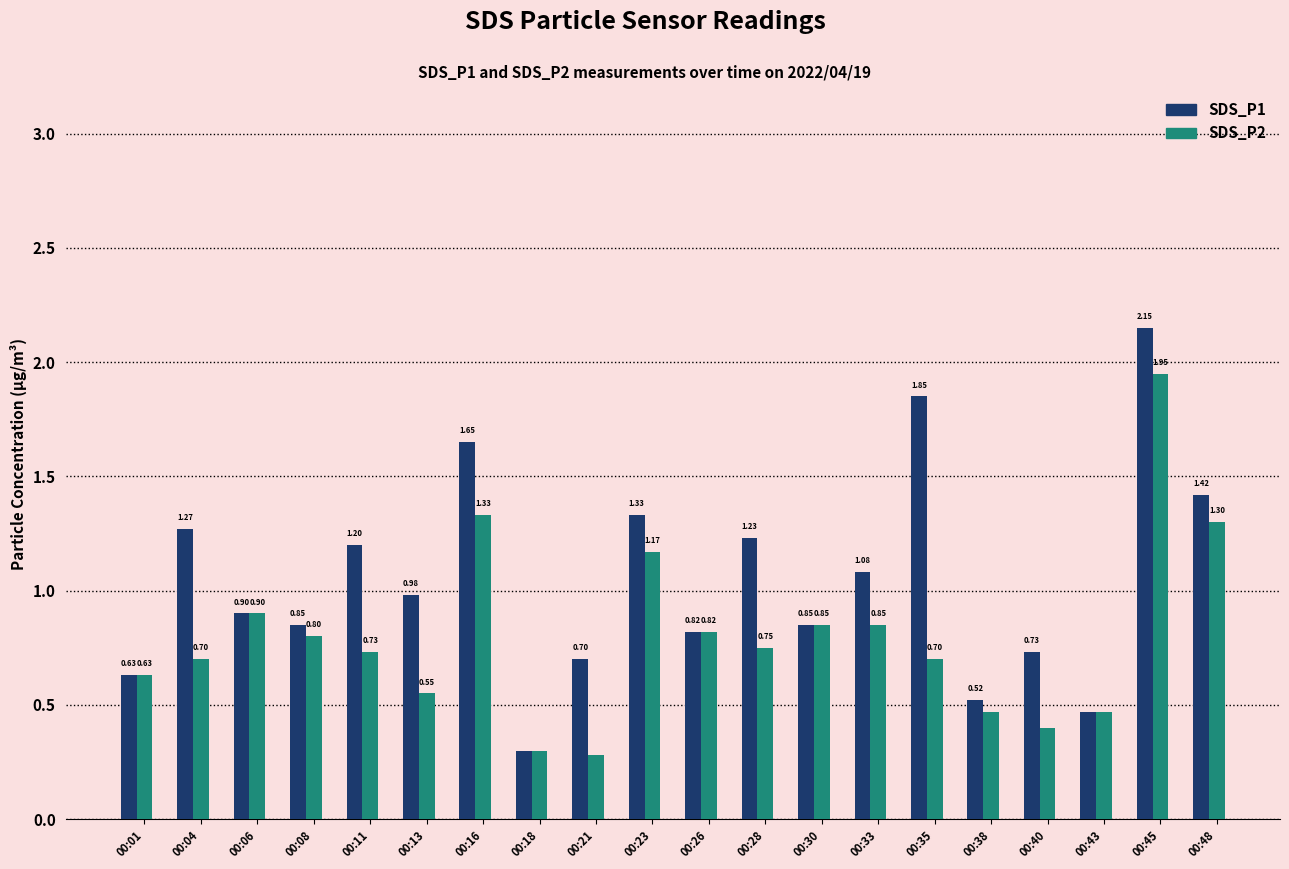

How many groups of bars are there?

20